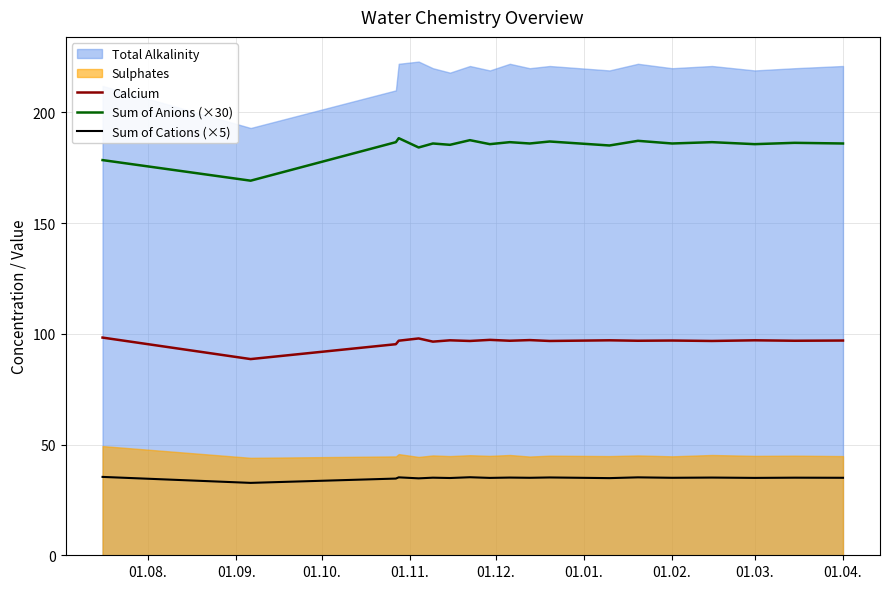

True or false: Sum of Anions (×30) and Sum of Cations (×5) cross at least once.

False